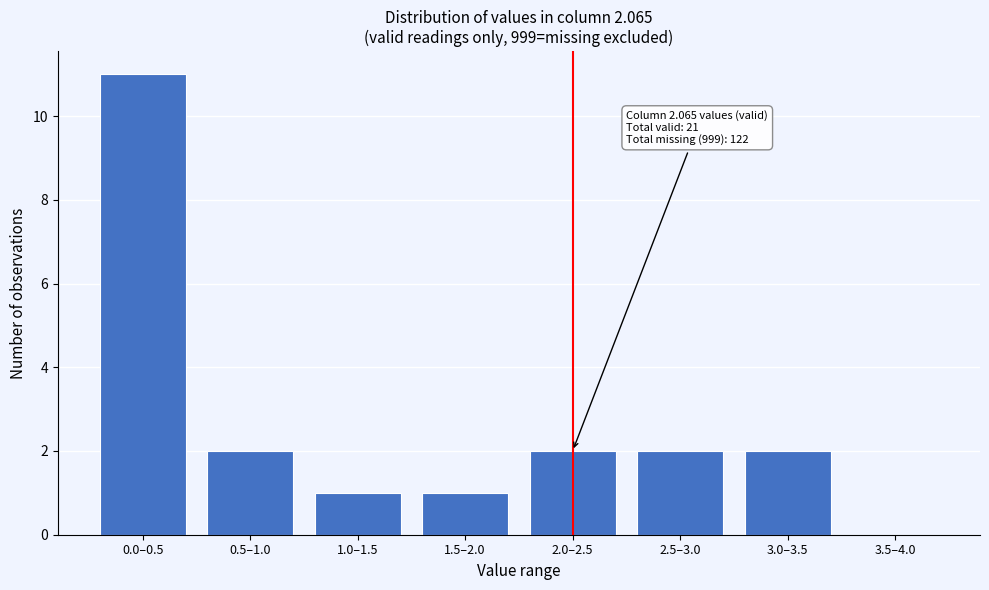

Reading right to left, extract all data points from this chart.

3.5–4.0=0	3.0–3.5=2	2.5–3.0=2	2.0–2.5=2	1.5–2.0=1	1.0–1.5=1	0.5–1.0=2	0.0–0.5=11